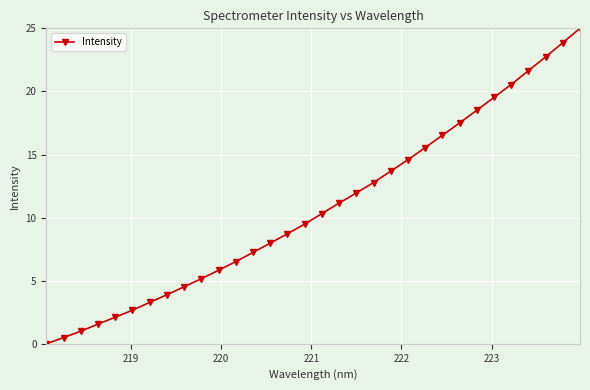

True or false: there are more than 2 points higher than both neighbors.

False